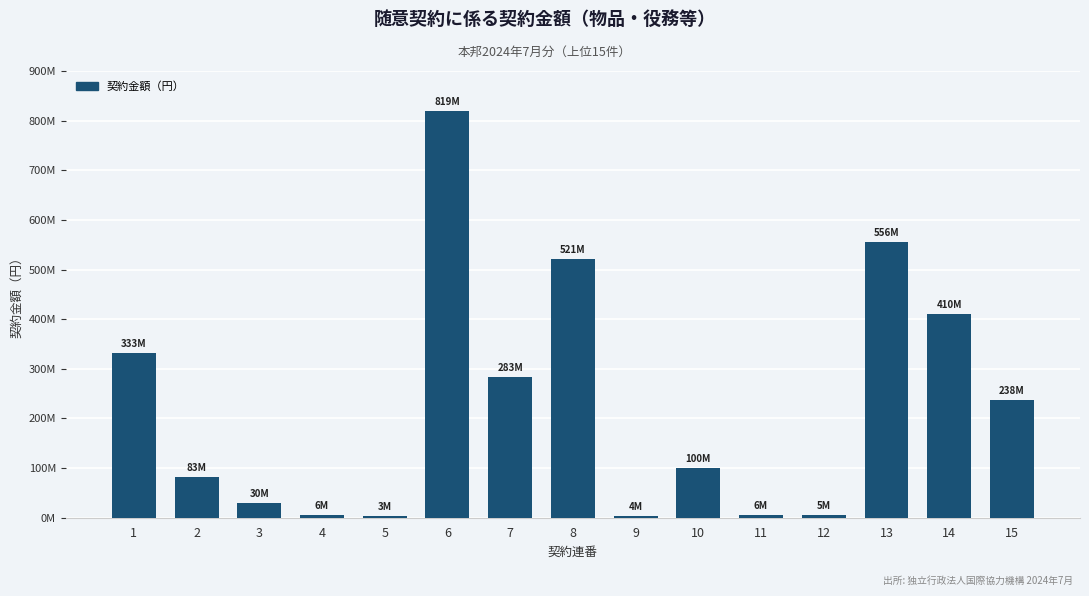

At which category does the chart reach its peak across all series?

6